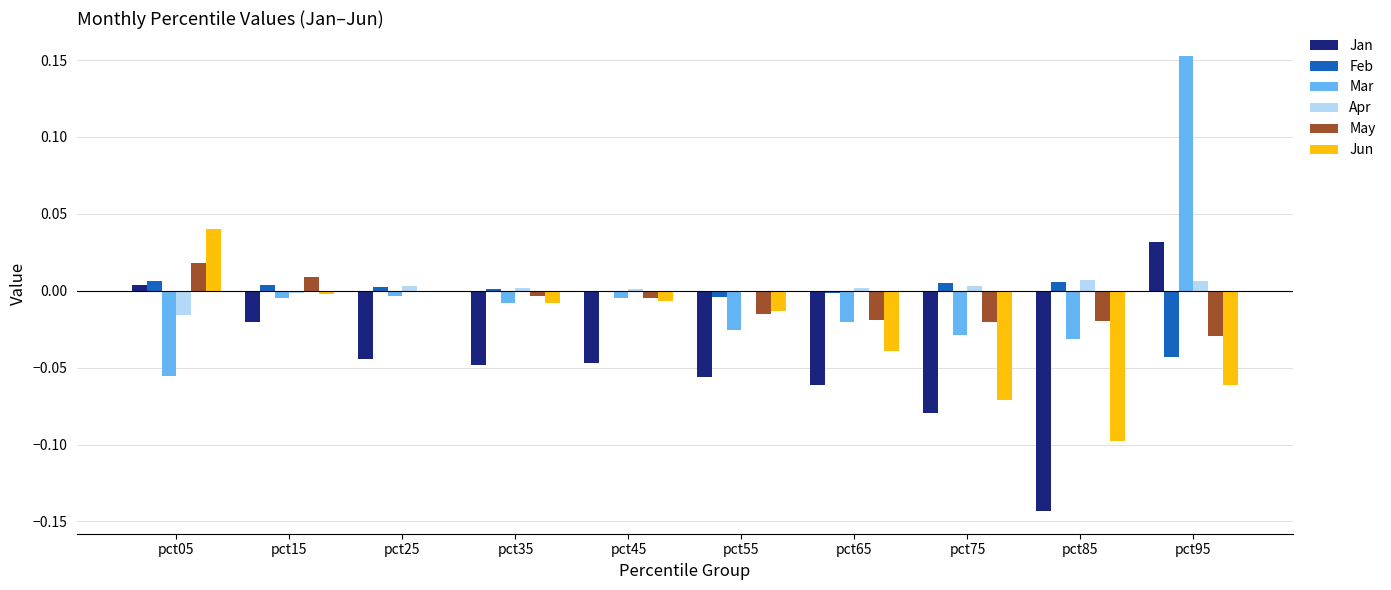

Which series changed the most between pct05 and pct65?

Jun